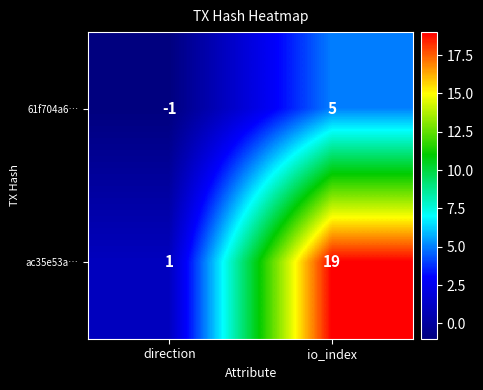

At which category is the sum across all series the highest?

io_index